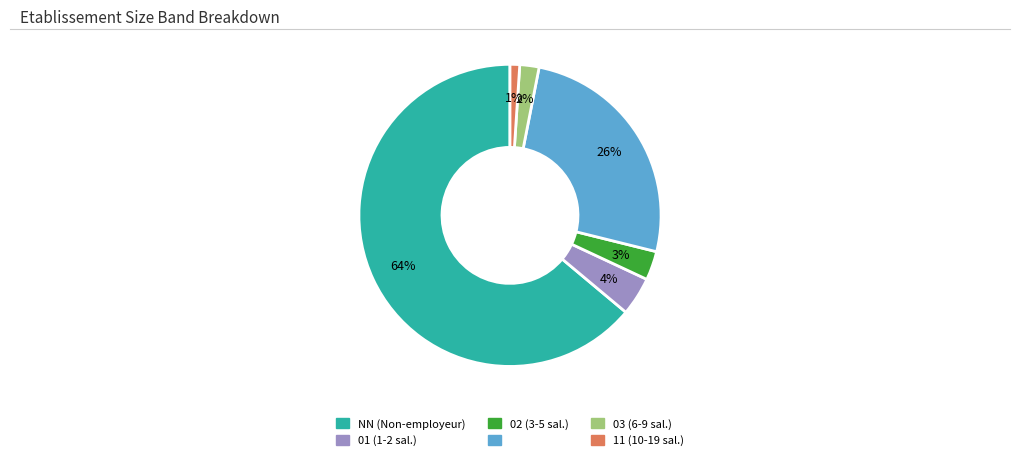

Is there a majority slice in this chart?

Yes